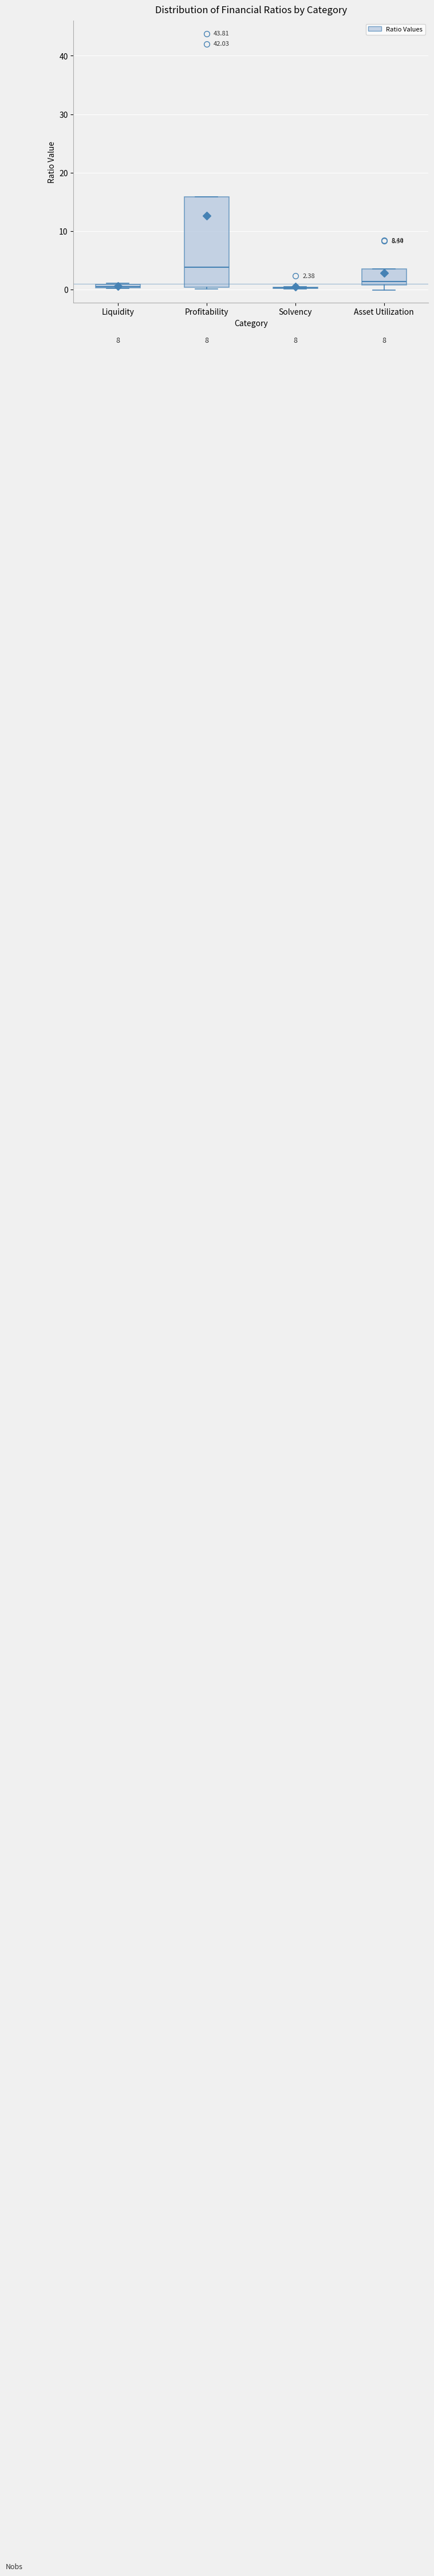

Comparing the boxes themselves (not the whiskers), which one is the tallest?

Profitability